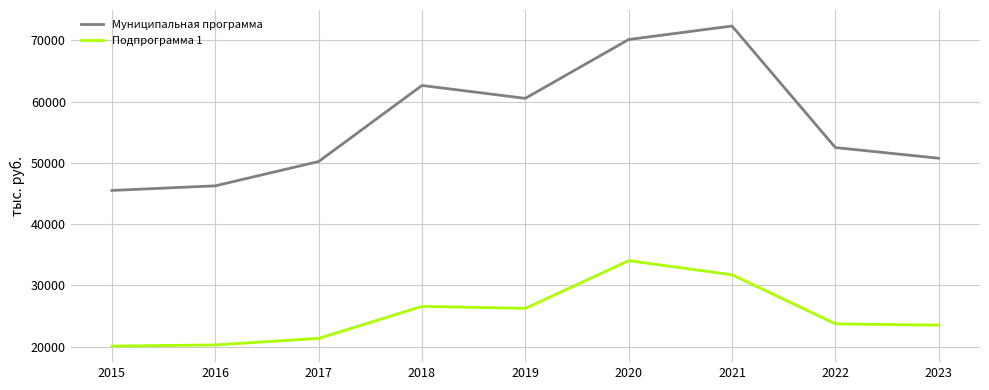

What is the highest value of the Подпрограмма 1 series?

34027.1